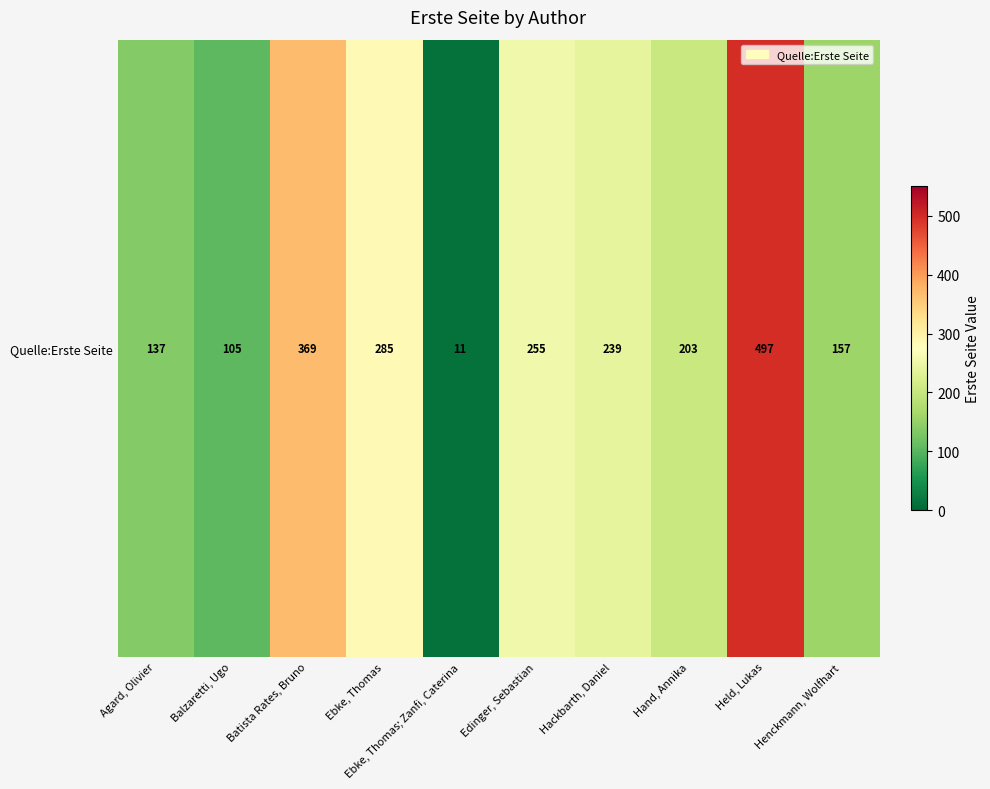

What is the smallest value displayed?

11